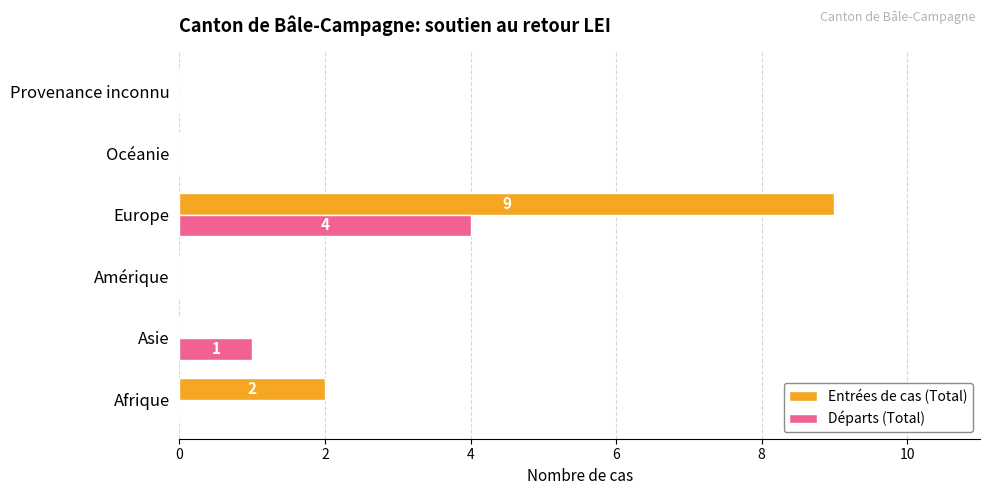

True or false: Départs (Total) has a value of 4 at Europe.

True